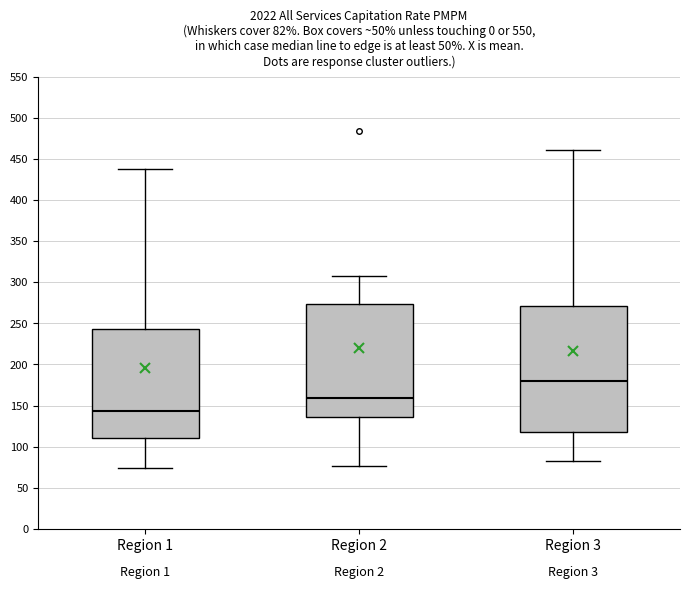

Which box's median line is the lowest?

Region 1